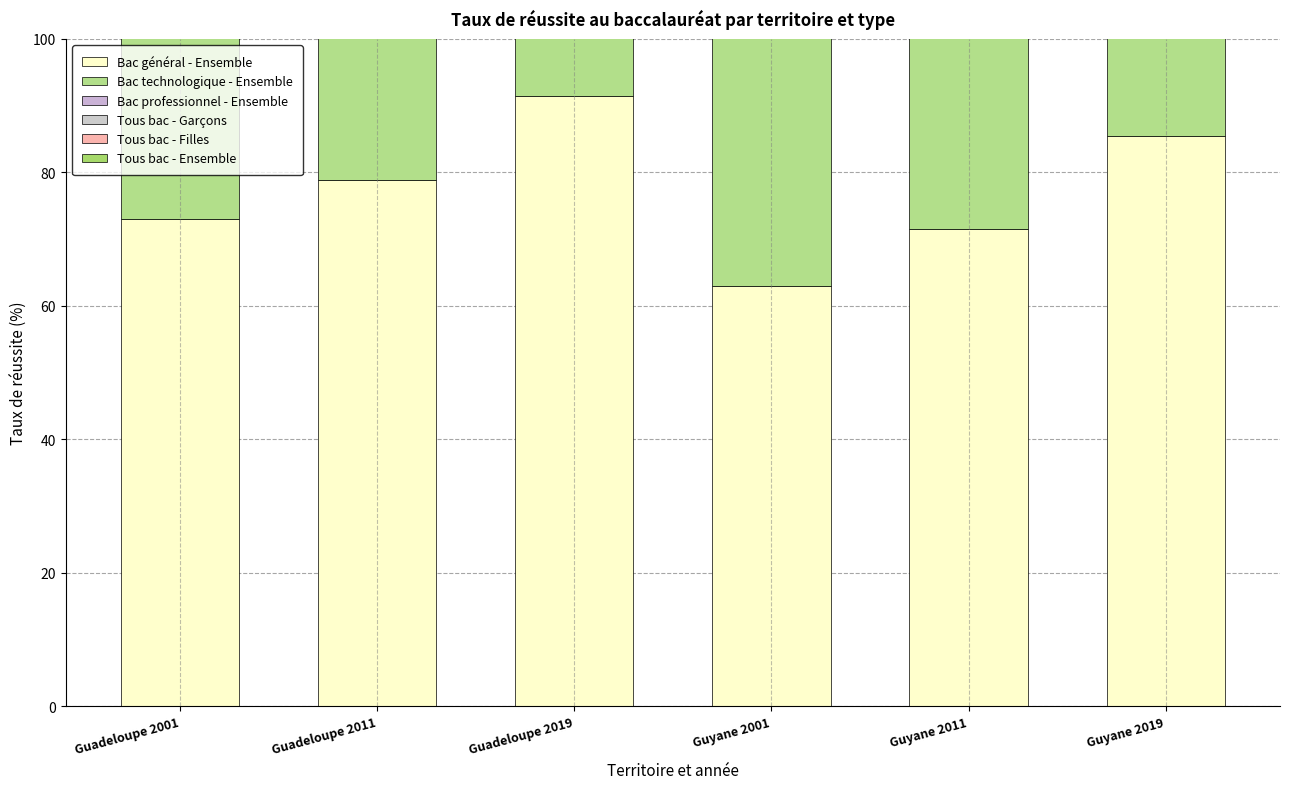

How many bars are there in total?

36